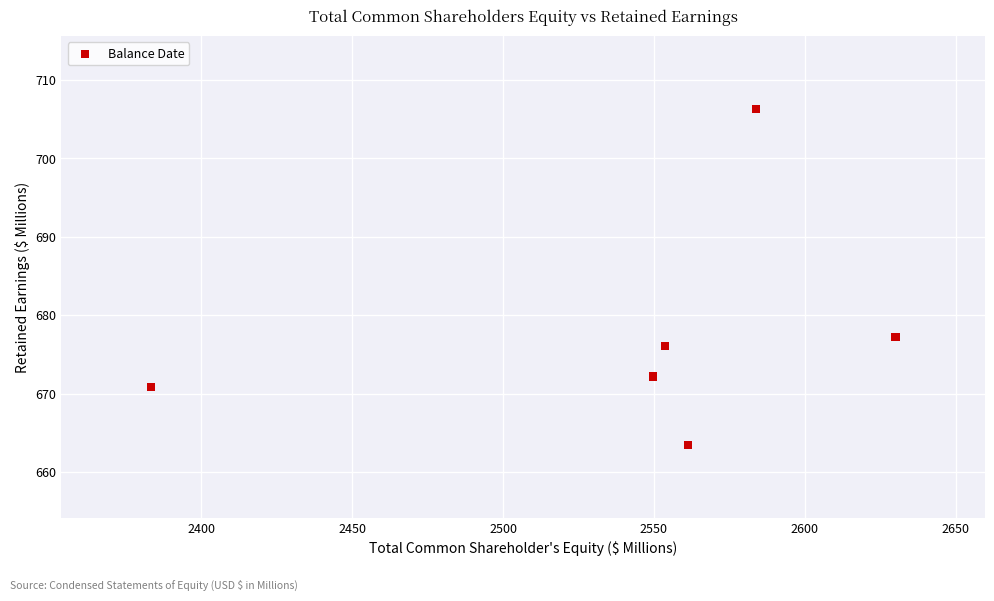

What Y value in the scatter plot is closest to 684?

677.2